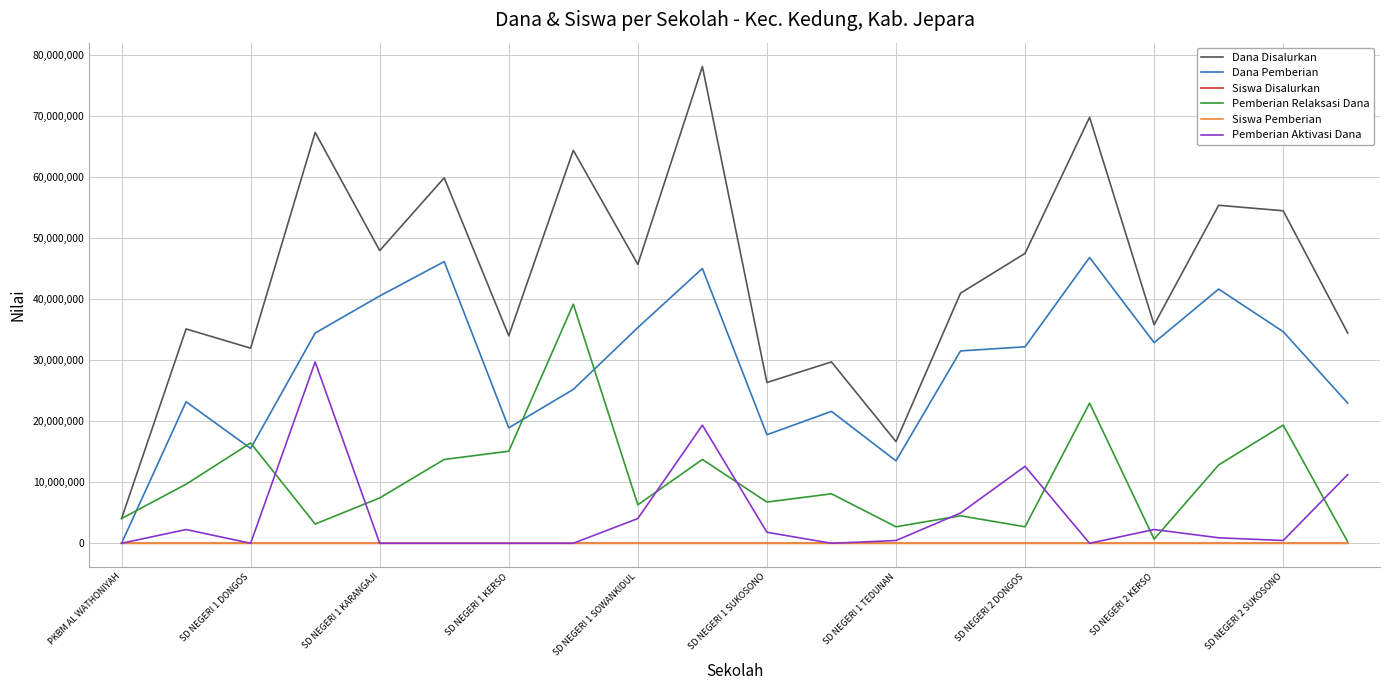

Which series has the largest total across all categories?

Dana Disalurkan